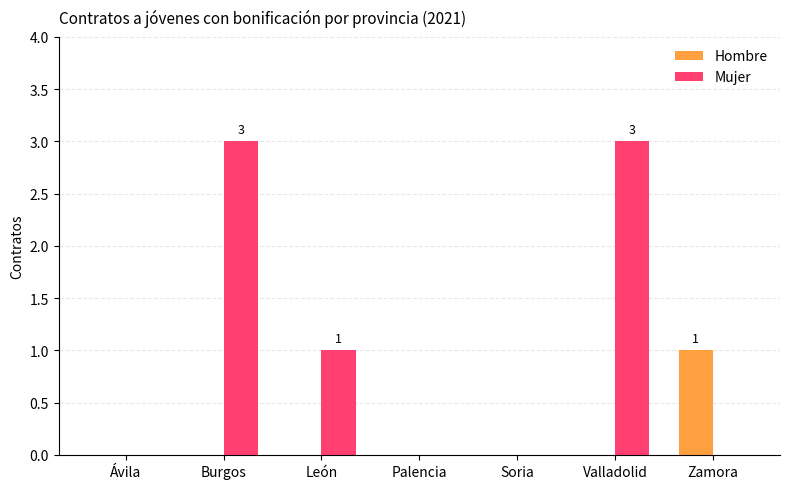

The value of Mujer at León is 1. True or false?

True